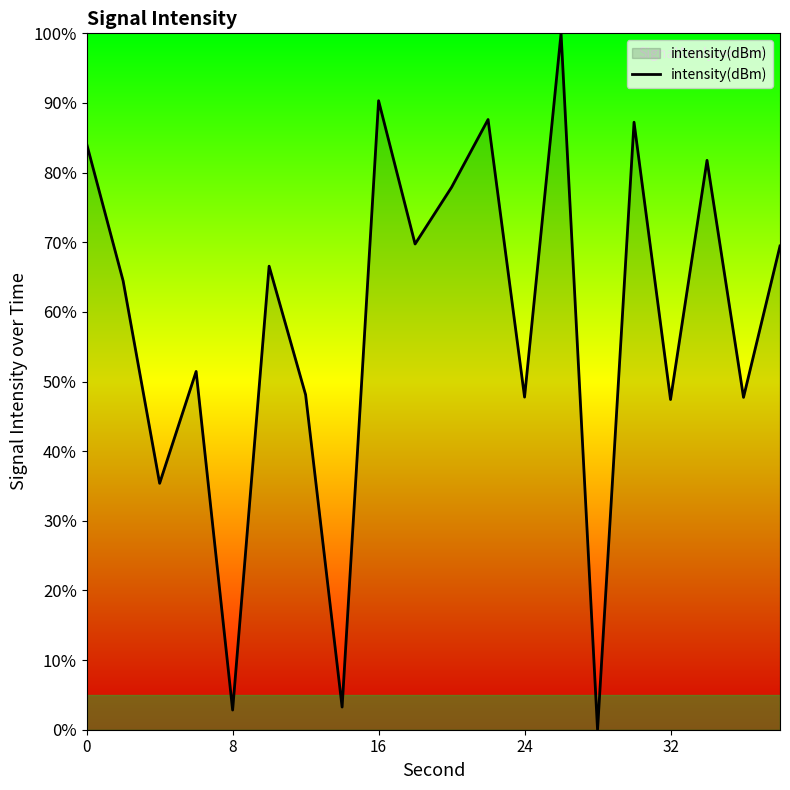

What is the maximum value shown in the chart?

100.0